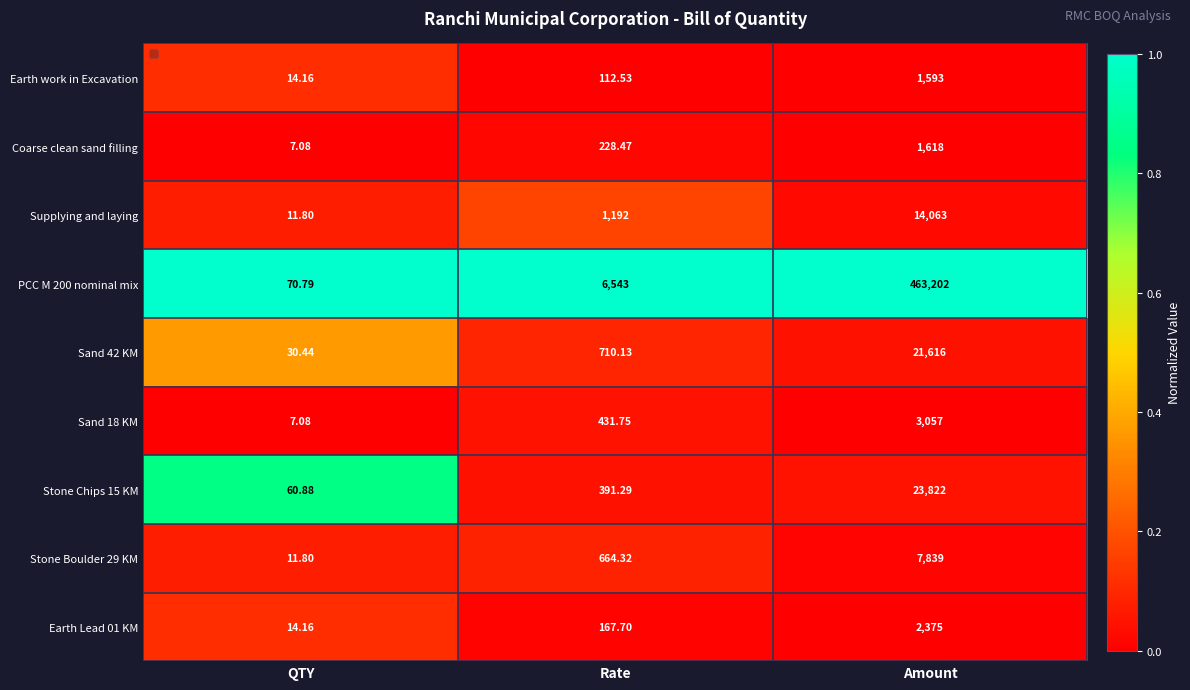

Is the value of PCC M 200 nominal mix at Amount greater than the value of Stone Boulder 29 KM at Amount?

Yes